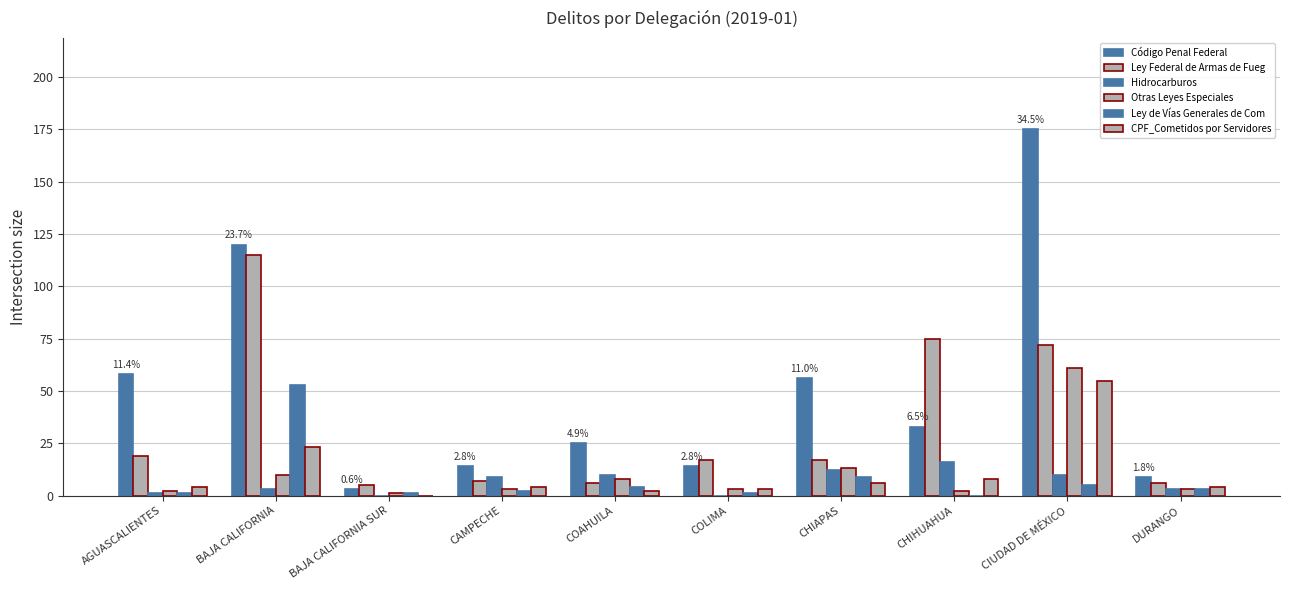

How many series are shown in this chart?

6